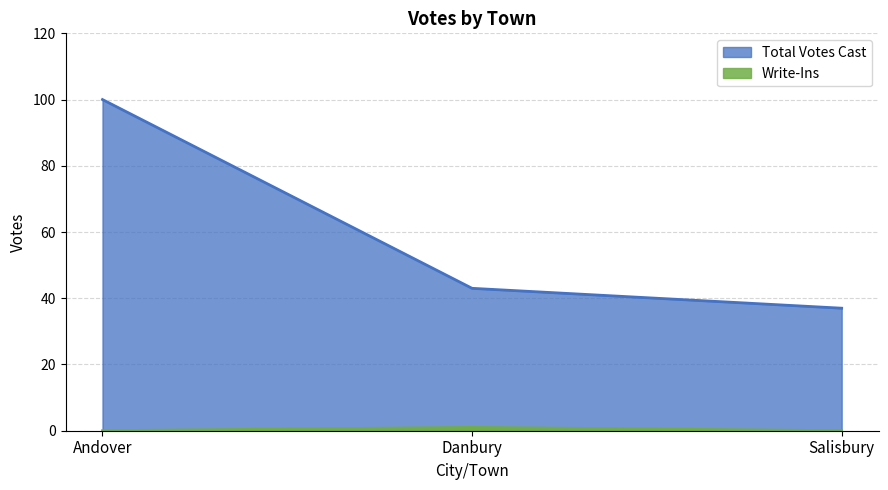

True or false: Total Votes Cast has a value of 39 at Andover.

False